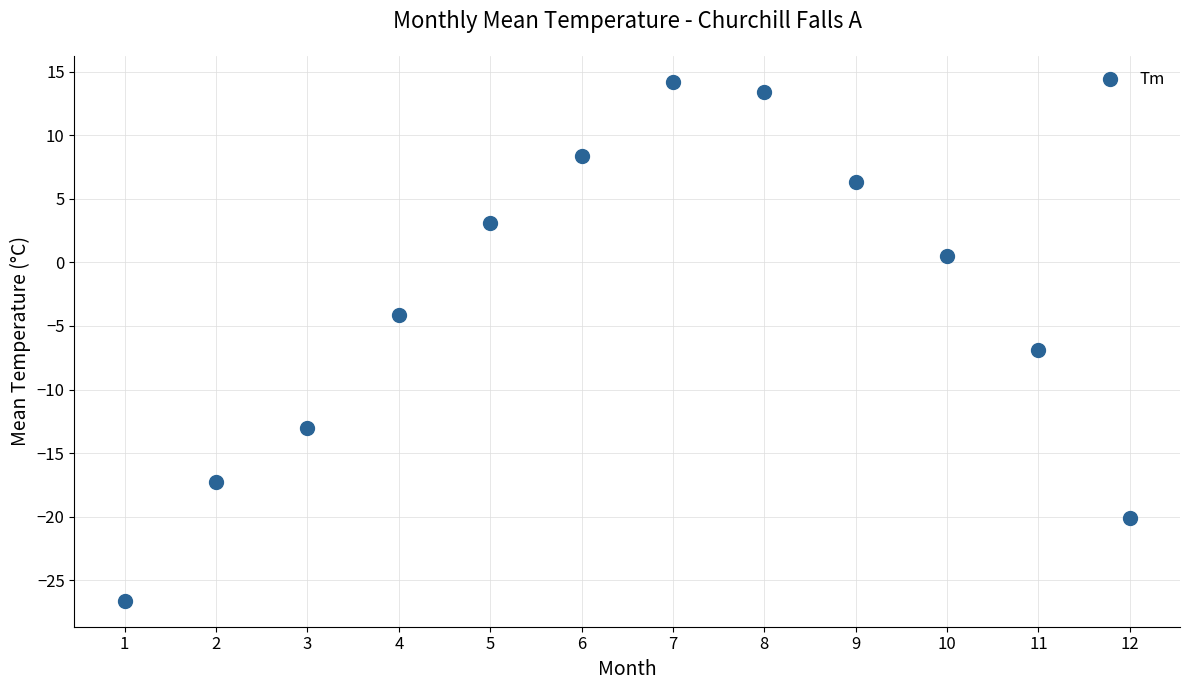

What Y value in the scatter plot is closest to -6?

-6.9